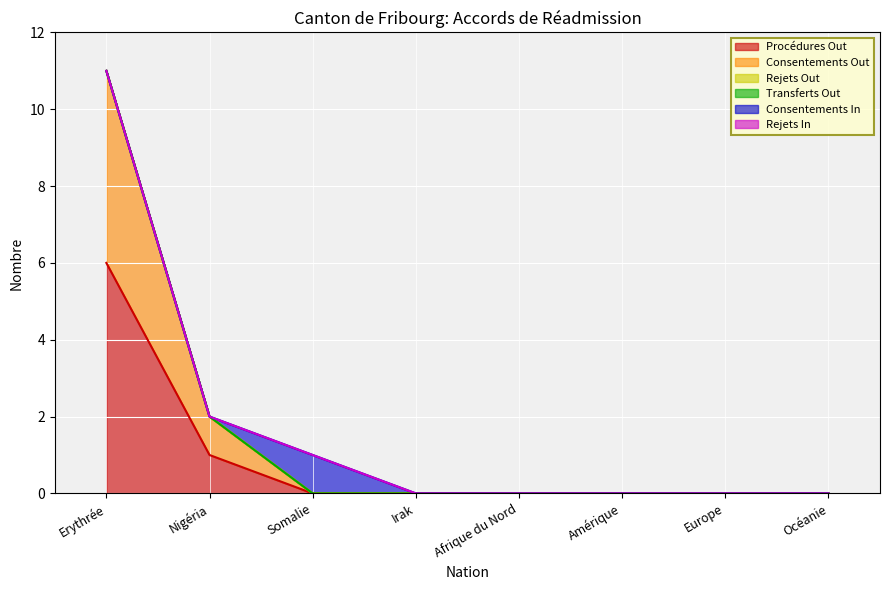

Between Océanie and Europe, which is larger?

Océanie